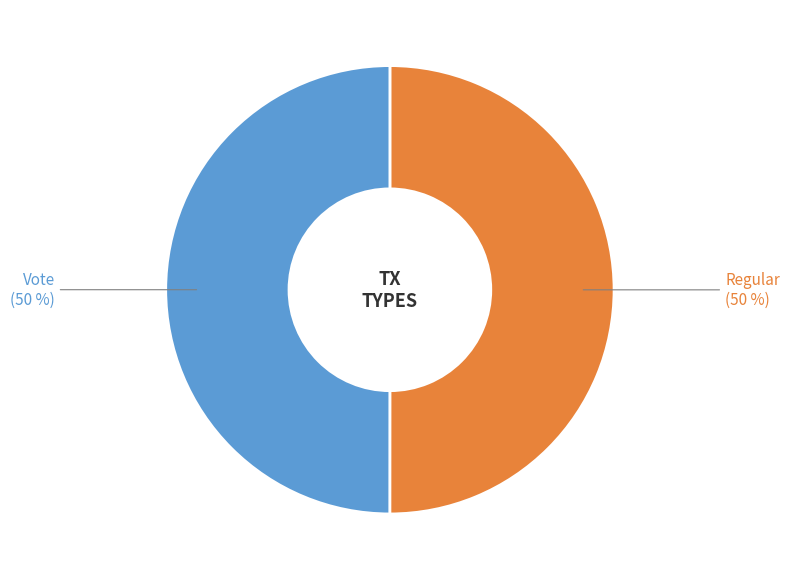

Do Vote (50 %) and Regular (50 %) together represent more than half of the pie?

Yes